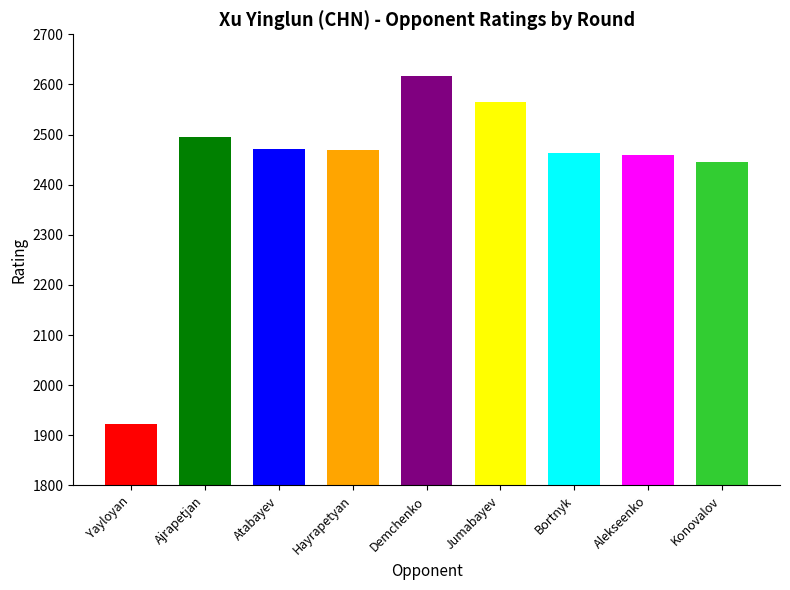

The value at Ajrapetjan Yuriy is 2495. True or false?

True